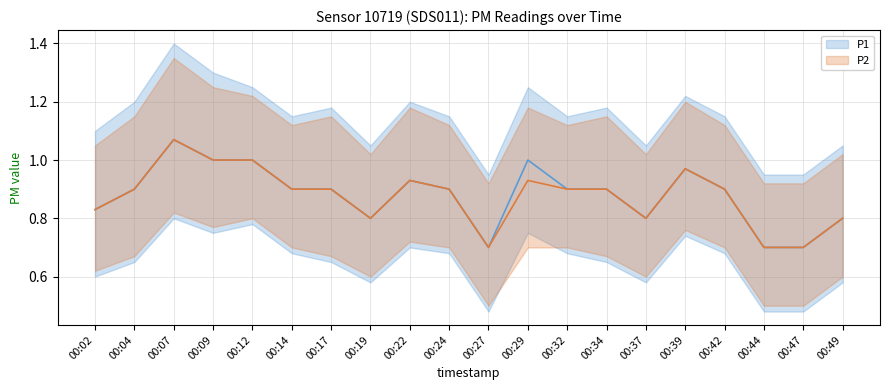

At which category does P1 reach its first local valley?

00:19